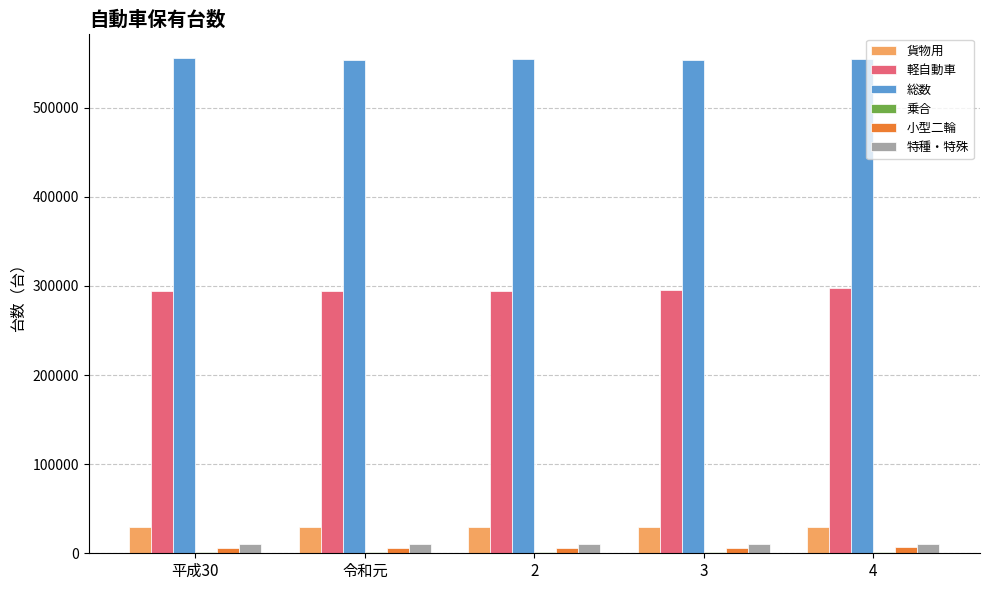

What is the highest value of the 軽自動車 series?

297121